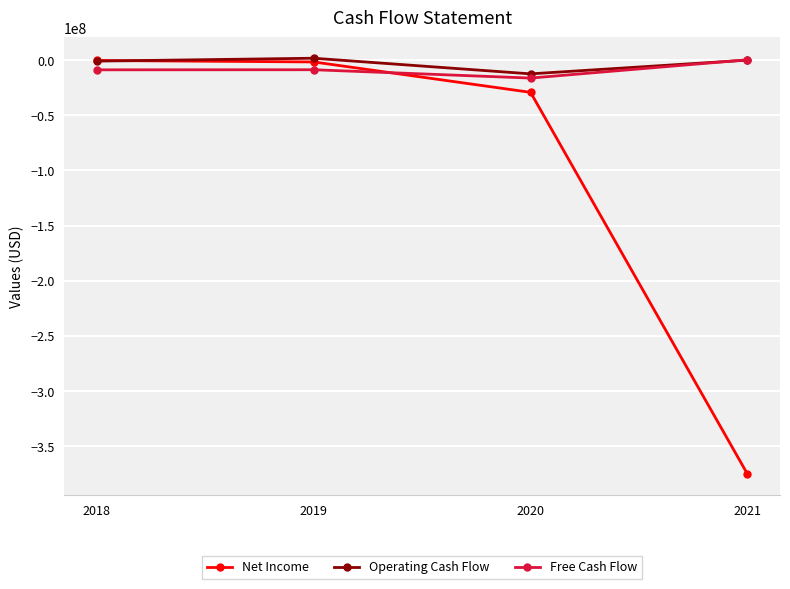

Between 2018 and 2020, which series saw the biggest shift?

Net Income